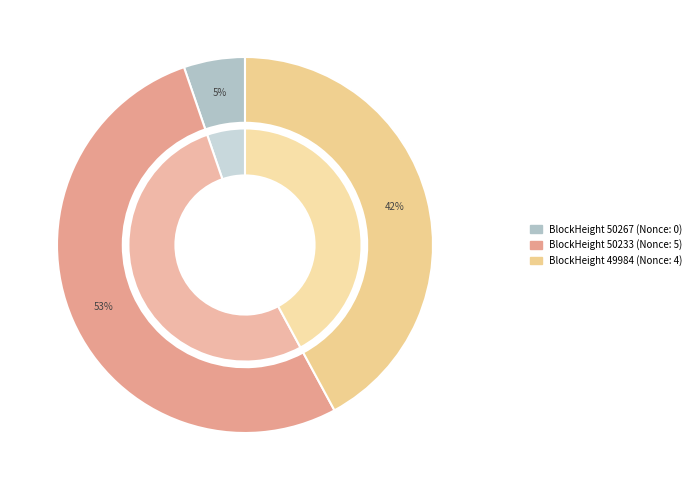

Which has a higher value, 50267 or 49984?

49984